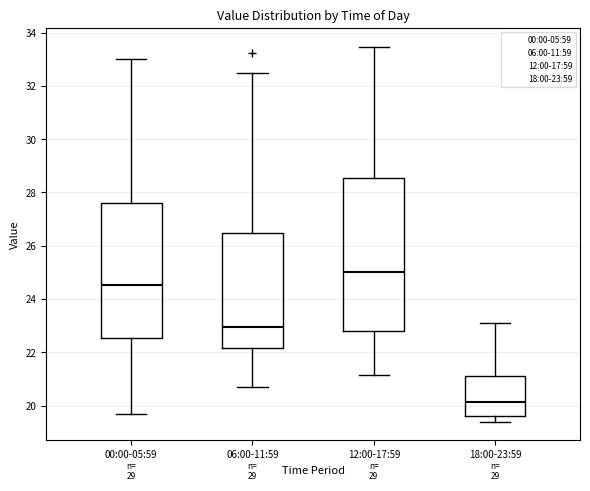

Reading left to right, read every box against the y-axis: the position of its median line, the range the box covers, and the ends of its whiskers. The values are not printed on the chart, so give them approximately, as read against the axis.

00:00-05:59: median 24.6, box 22.6 to 27.6, whiskers 19.8 to 33.0
06:00-11:59: median 23.0, box 22.2 to 26.4, whiskers 20.8 to 32.4
12:00-17:59: median 25.0, box 22.8 to 28.6, whiskers 21.2 to 33.4
18:00-23:59: median 20.2, box 19.6 to 21.2, whiskers 19.4 to 23.2